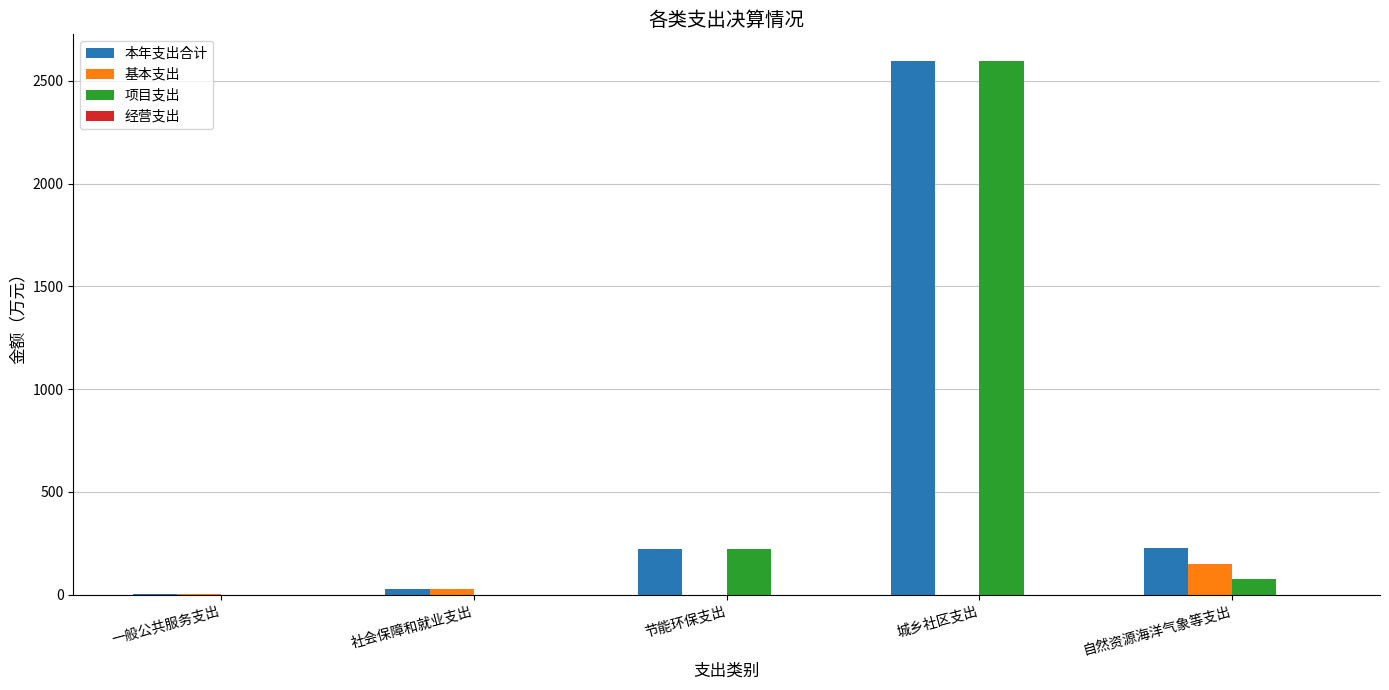

Between 社会保障和就业支出 and 自然资源海洋气象等支出, which series saw the biggest shift?

本年支出合计